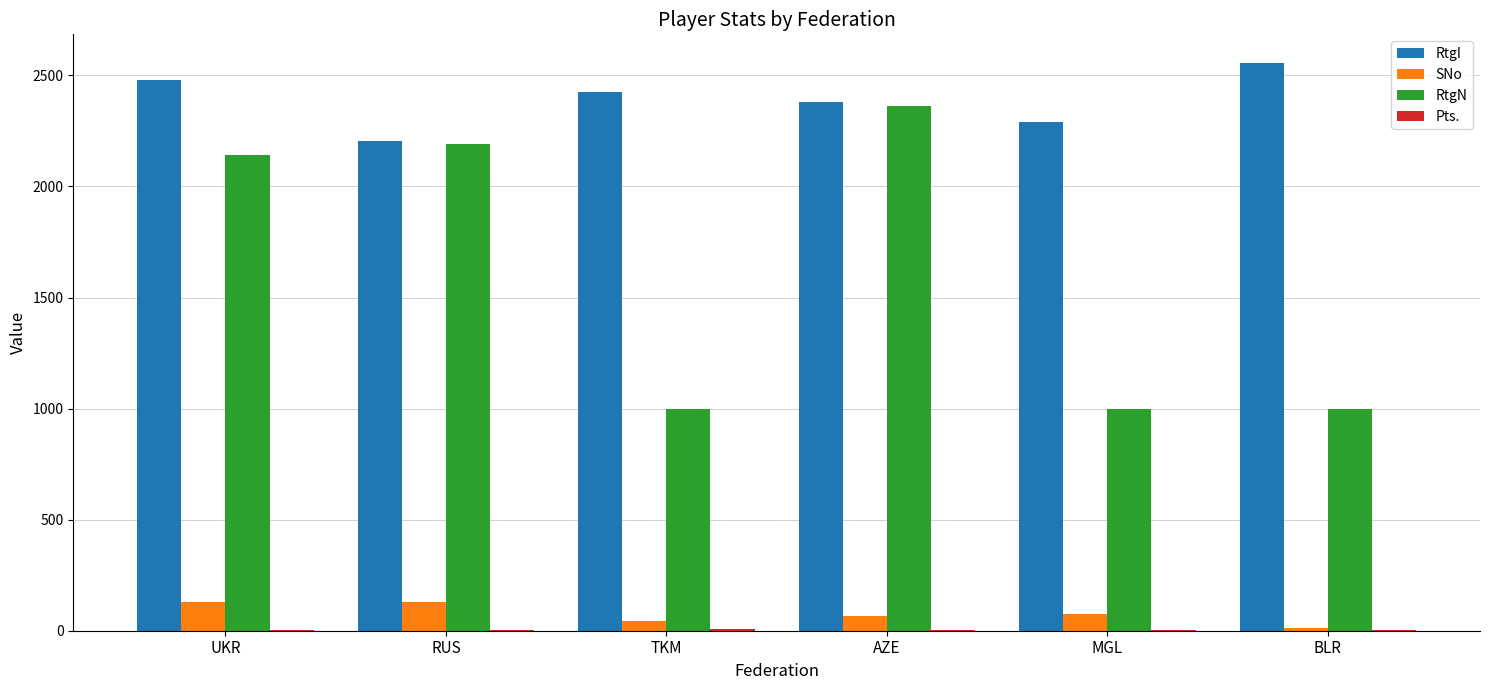

Which series has the largest total across all categories?

RtgI